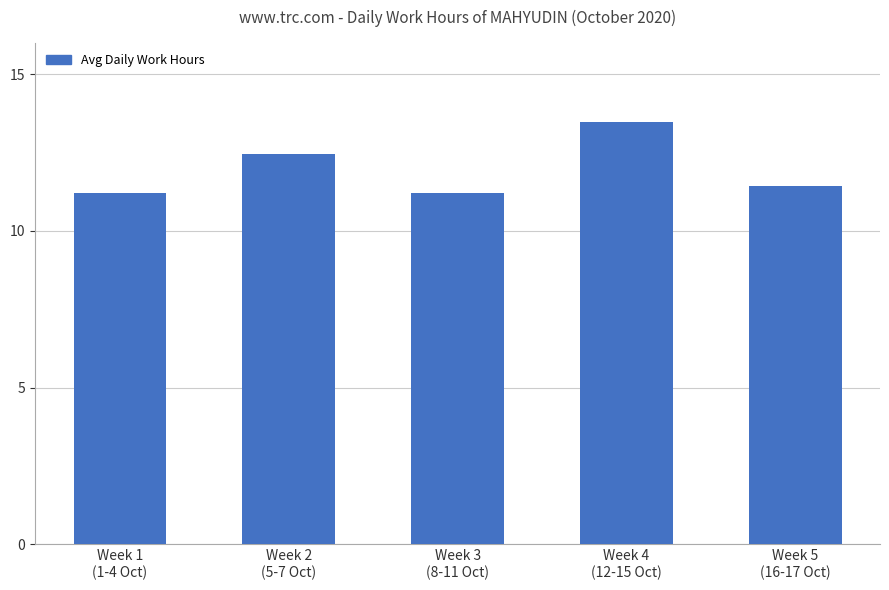

What is the difference between the values at Week 1
(1-4 Oct) and Week 4
(12-15 Oct)?

2.3